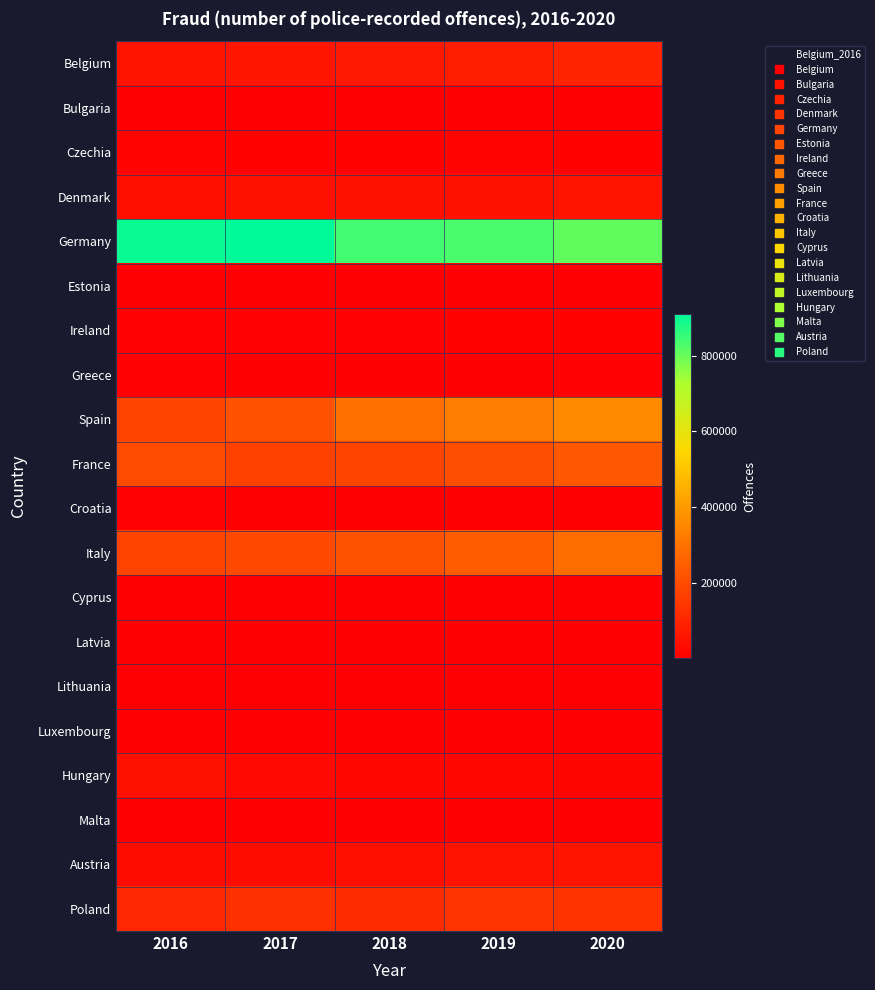

Reading left to right, what are all the values shown in this chart?

Belgium: 2016=55597	2017=57995	2018=66051	2019=79340	2020=93510
Bulgaria: 2016=3605	2017=3370	2018=2850	2019=2103	2020=1671
Czechia: 2016=9836	2017=8752	2018=8449	2019=9179	2020=7952
Denmark: 2016=39282	2017=43938	2018=43348	2019=47627	2020=53864
Germany: 2016=899043	2017=910352	2018=840783	2019=832966	2020=808074
Estonia: 2016=1685	2017=1561	2018=1453	2019=1813	2020=1845
Ireland: 2016=4902	2017=3944	2018=4552	2019=5651	2020=5862
Greece: 2016=3790	2017=3253	2018=3184	2019=3208	2020=4059
Spain: 2016=183005	2017=214595	2018=289182	2019=327616	2020=360551
France: 2016=197720	2017=173909	2018=180411	2019=208147	2020=232572
Croatia: 2016=3806	2017=2639	2018=3088	2019=3298	2020=2507
Italy: 2016=182103	2017=194068	2018=218865	2019=243020	2020=283686
Cyprus: 2016=232	2017=246	2018=227	2019=221	2020=244
Latvia: 2016=1786	2017=1503	2018=1758	2019=1580	2020=1731
Lithuania: 2016=2870	2017=2999	2018=2783	2019=2981	2020=2688
Luxembourg: 2016=989	2017=588	2018=646	2019=744	2020=1475
Hungary: 2016=45000	2017=25389	2018=21075	2019=16936	2020=15451
Malta: 2016=500	2017=787	2018=1032	2019=821	2020=811
Austria: 2016=32543	2017=35050	2018=37859	2019=49627	2020=54410
Poland: 2016=108647	2017=129038	2018=117430	2019=140031	2020=138187